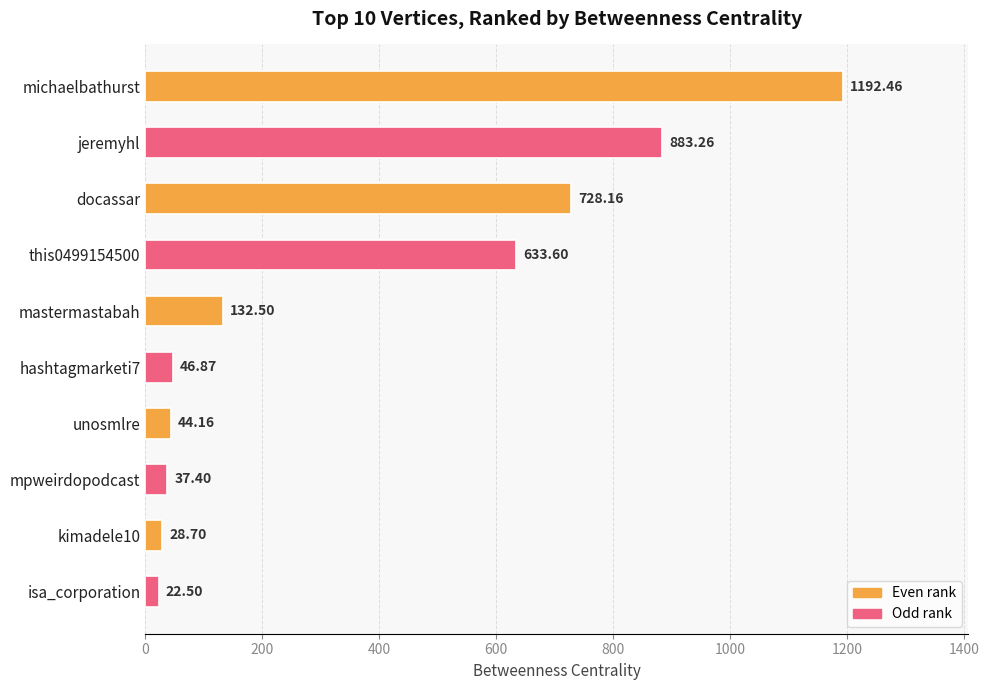

What is the label of the 3rd bar from the bottom?

mpweirdopodcast